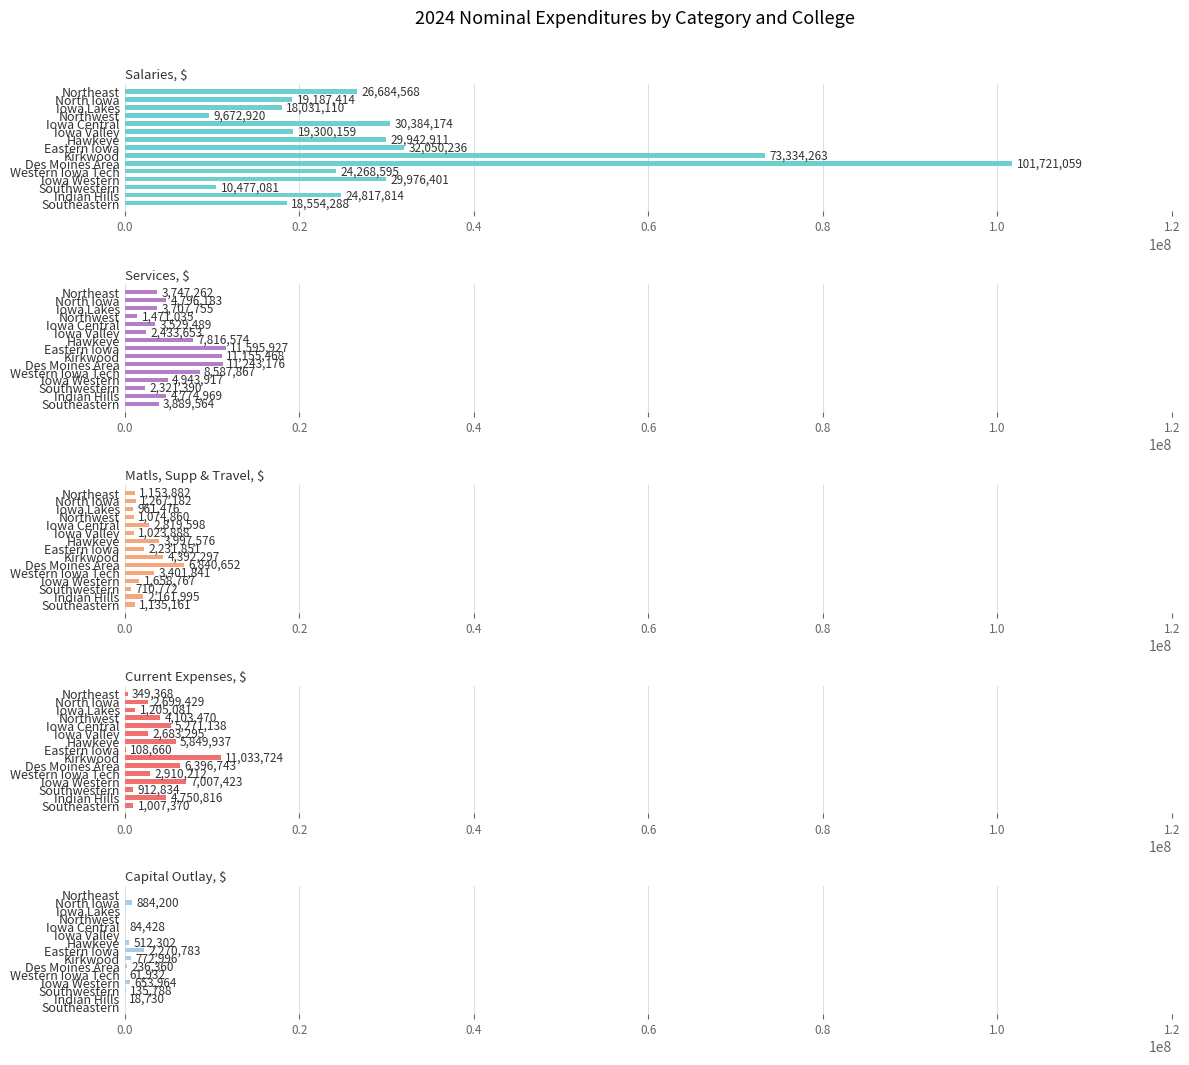

What is the value of the Current Expenses, $ bar at the 7th from the left?

5849937